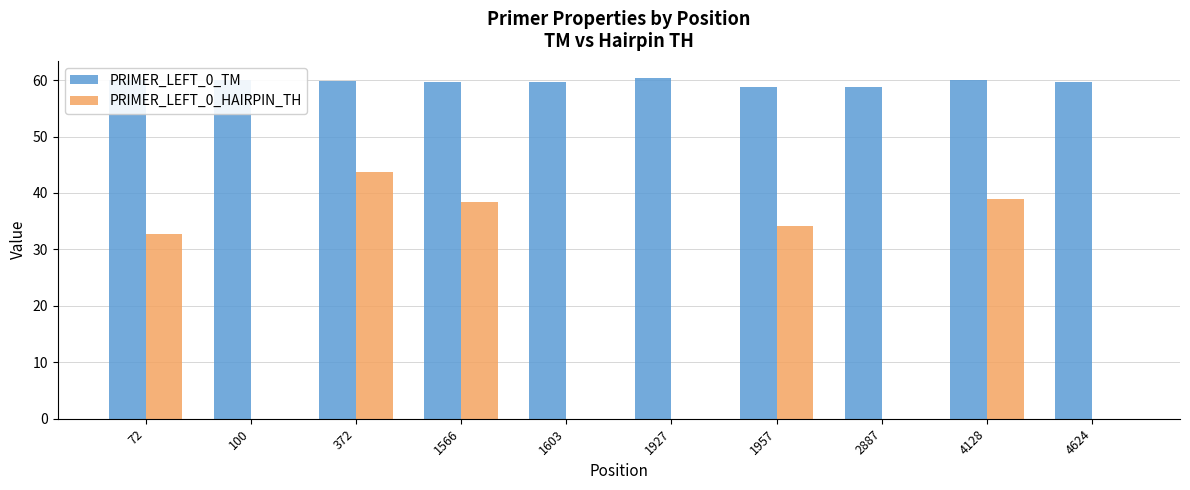

Which series has the largest total across all categories?

PRIMER_LEFT_0_TM